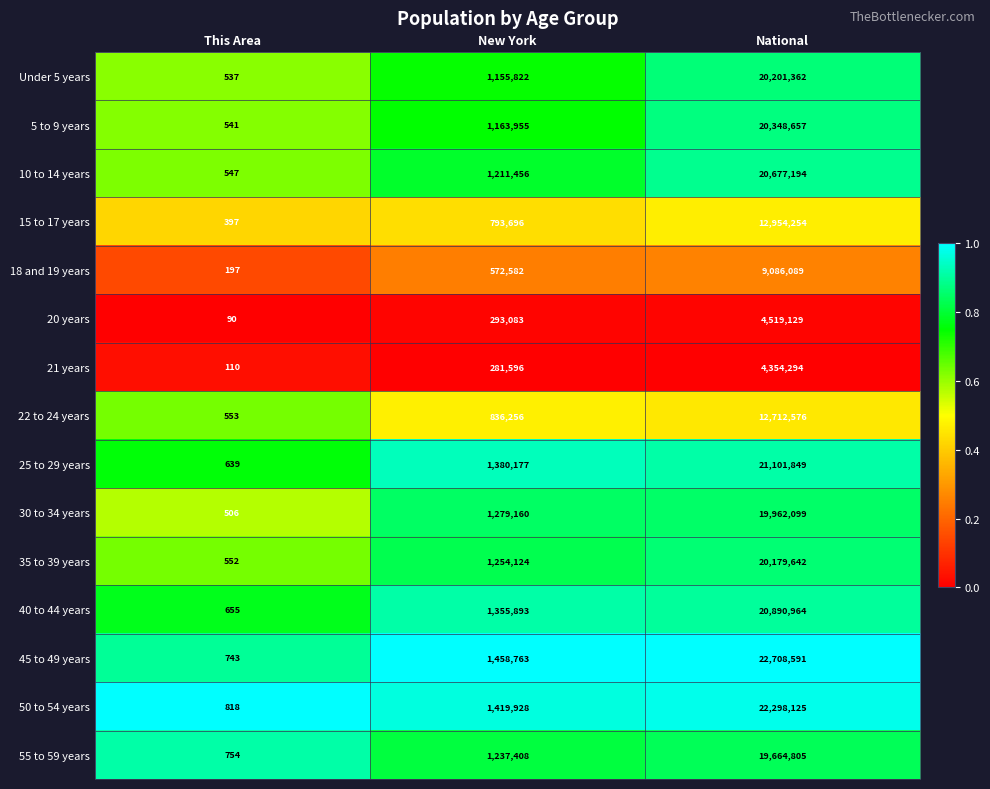

What is the difference between the maximum and minimum values in the 15 to 17 years series?

12953857